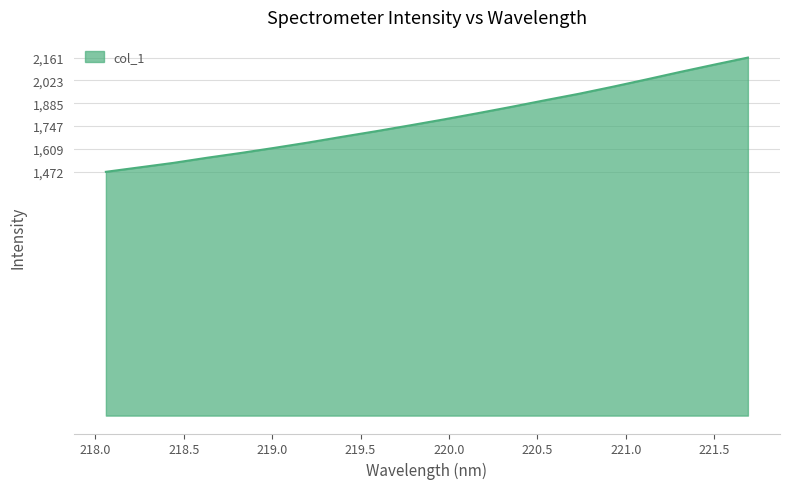

What is the smallest value displayed?

1472.0